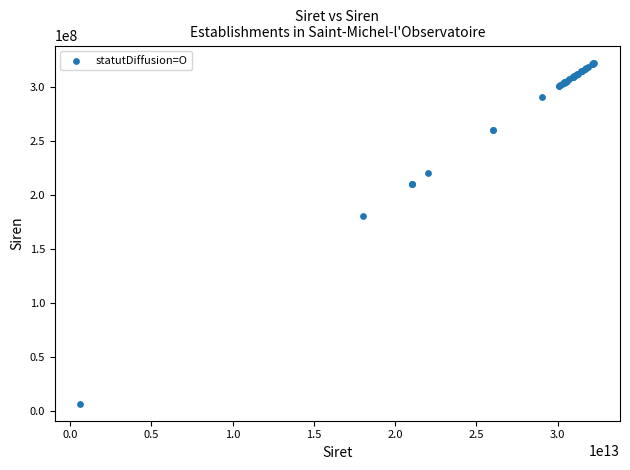

What Y value in the scatter plot is closest to 164419934?

180089013